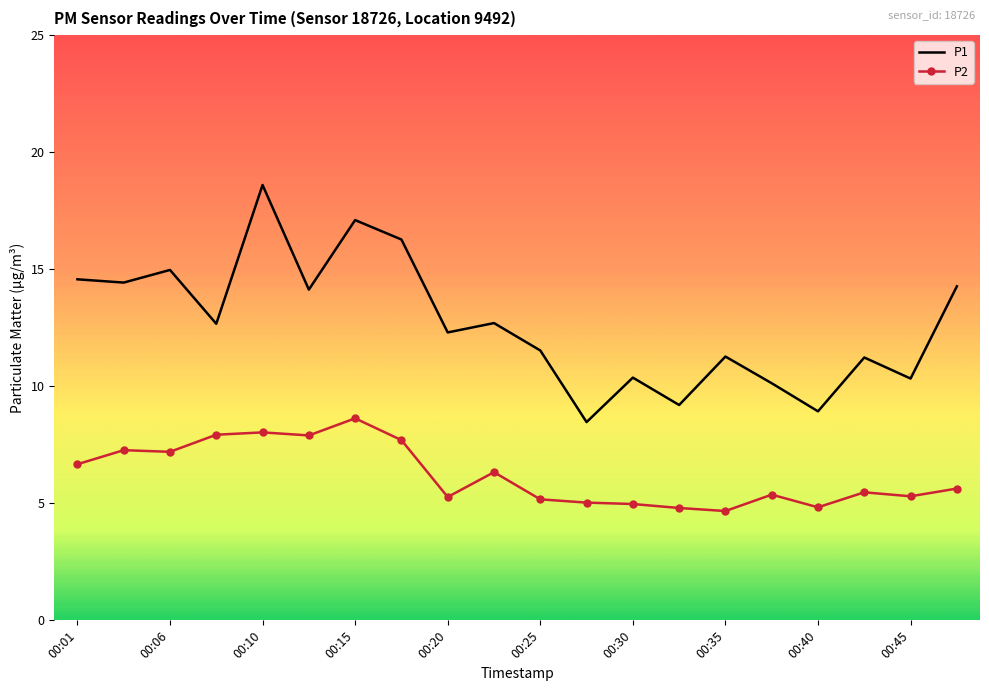

In P1, how many points are higher than both neighbors (excluding endpoints)?

7